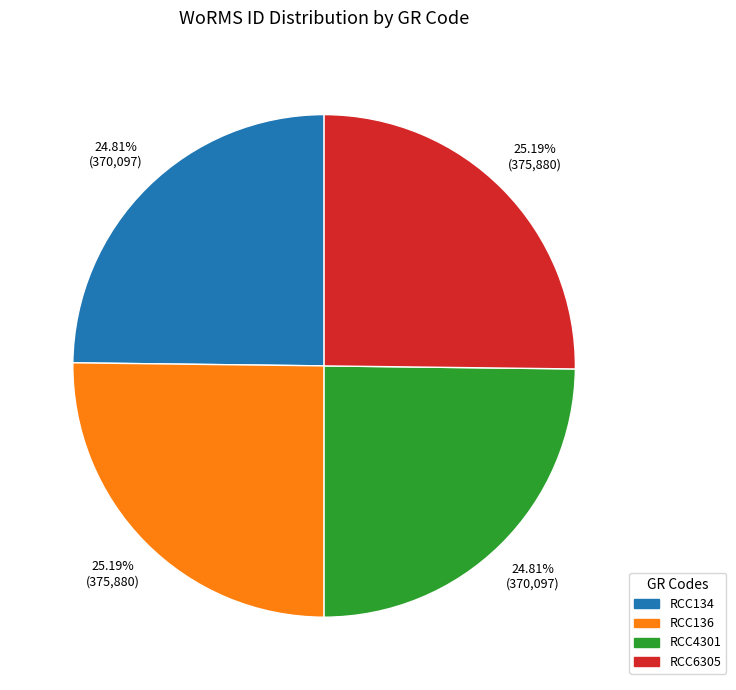

Does RCC134 represent more than half of the total?

No